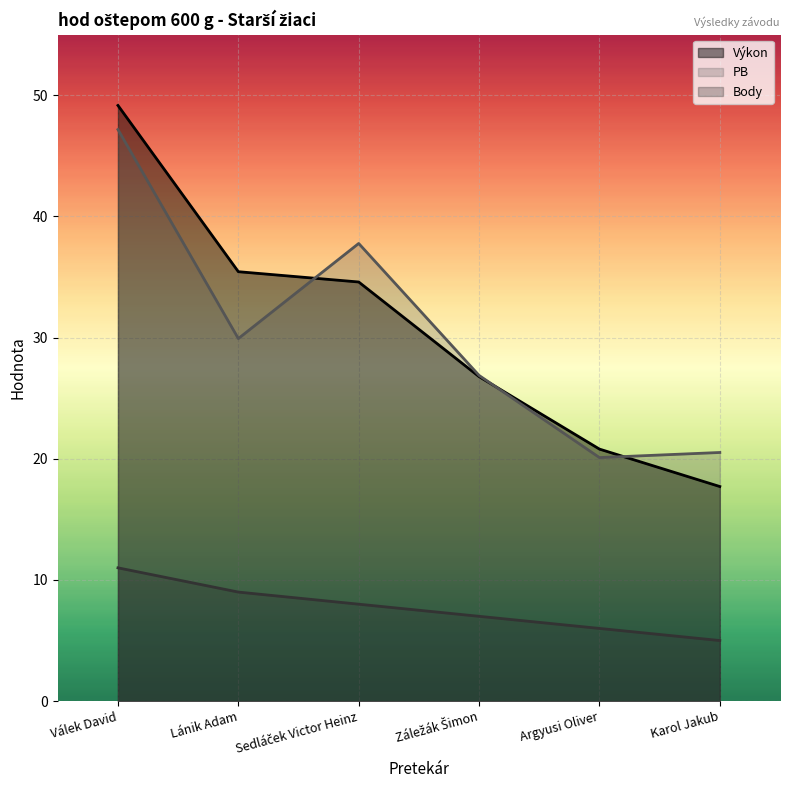

What is the smallest value displayed?

5.0